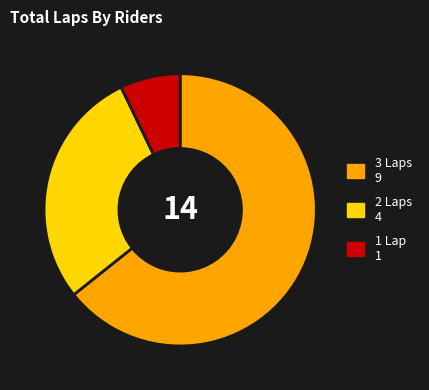

What is the ratio of the value at 2 Laps 4 to the value at 3 Laps 9?

0.4